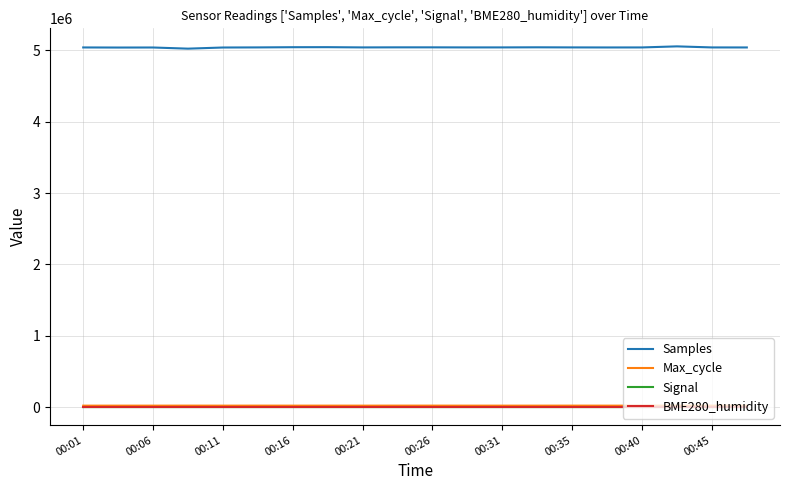

What is the maximum value shown in the chart?

5056973